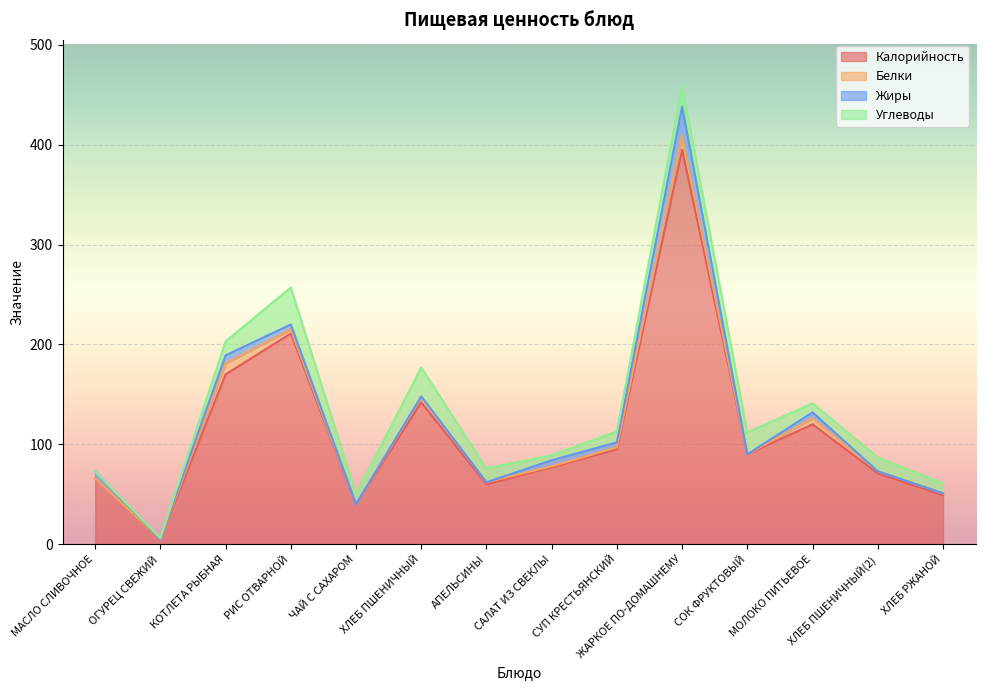

What is the total value across all series at МАСЛО СЛИВОЧНОЕ?

73